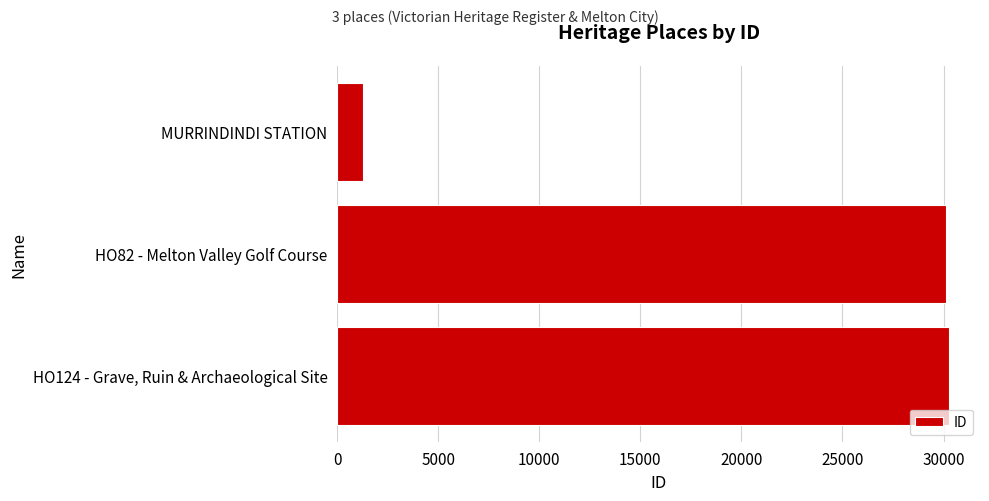

Is it true that the value at HO124 - Grave, Ruin & Archaeological Site is 11312?

False